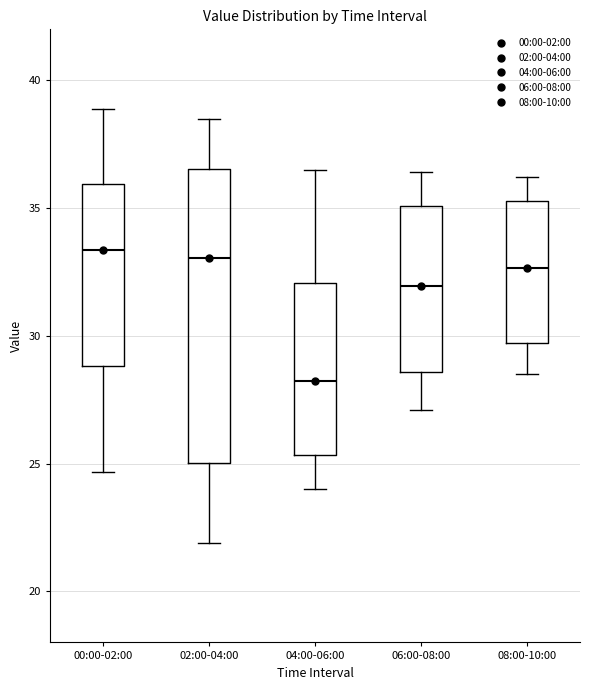

Comparing the boxes themselves (not the whiskers), which one is the tallest?

02:00-04:00